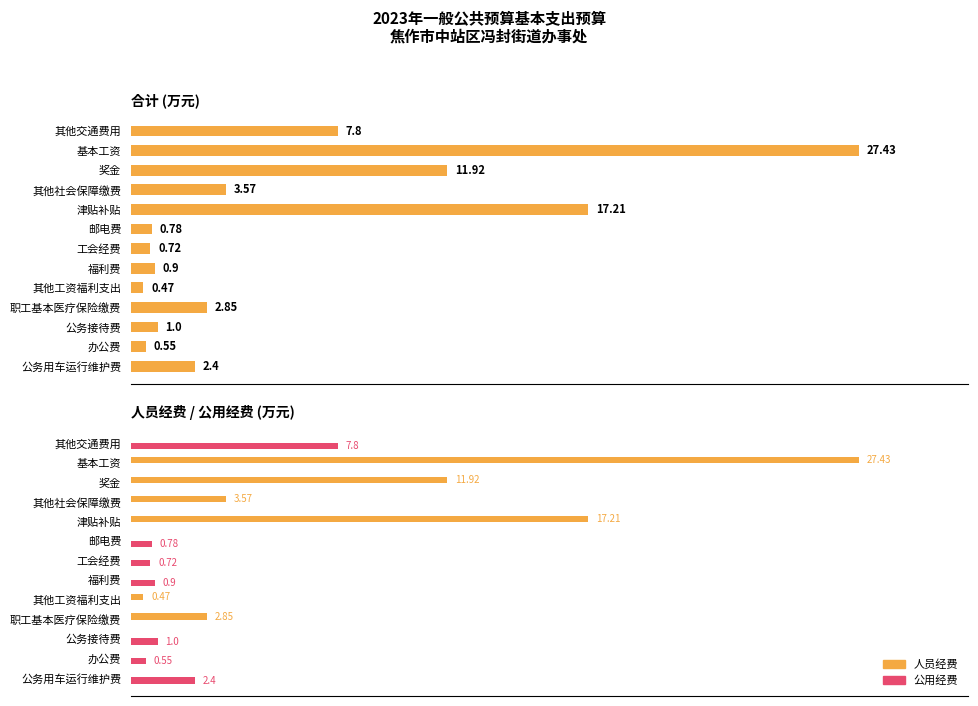

Which series has the largest total across all categories?

合计